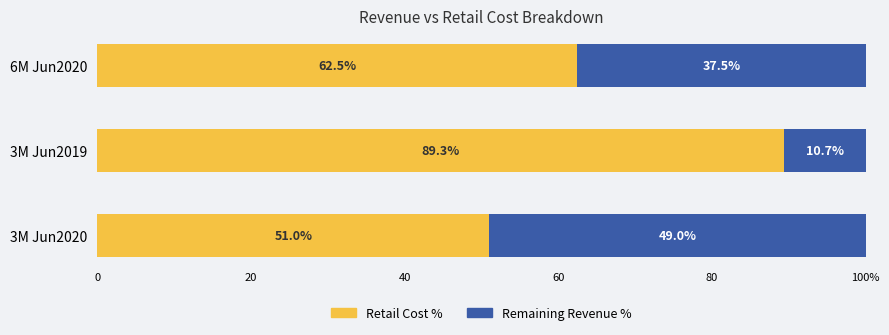

What are all the series names shown in the legend?

Retail Cost %, Remaining Revenue %